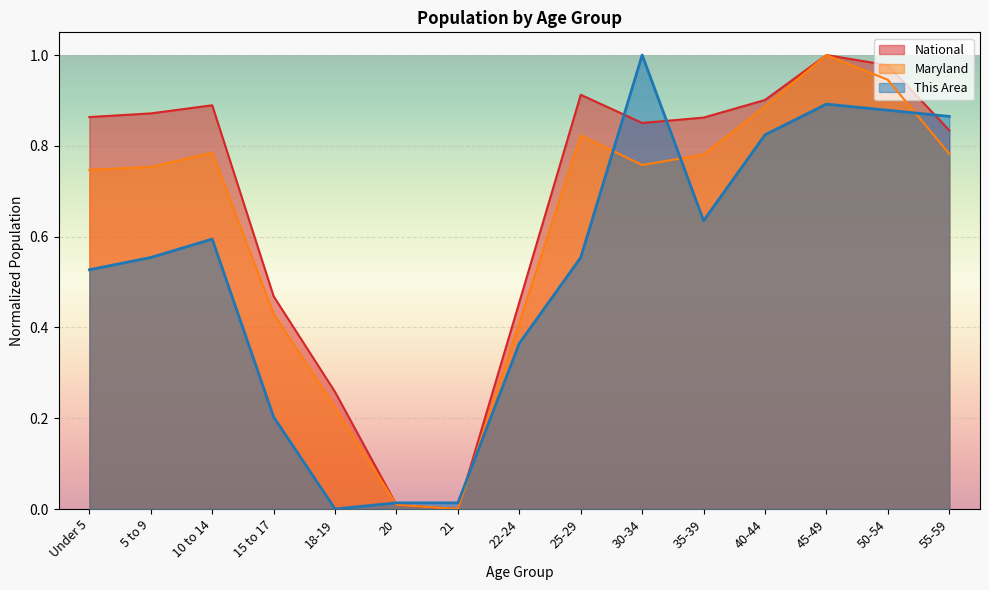

In This Area, how many points are lower than both neighbors (excluding endpoints)?

2